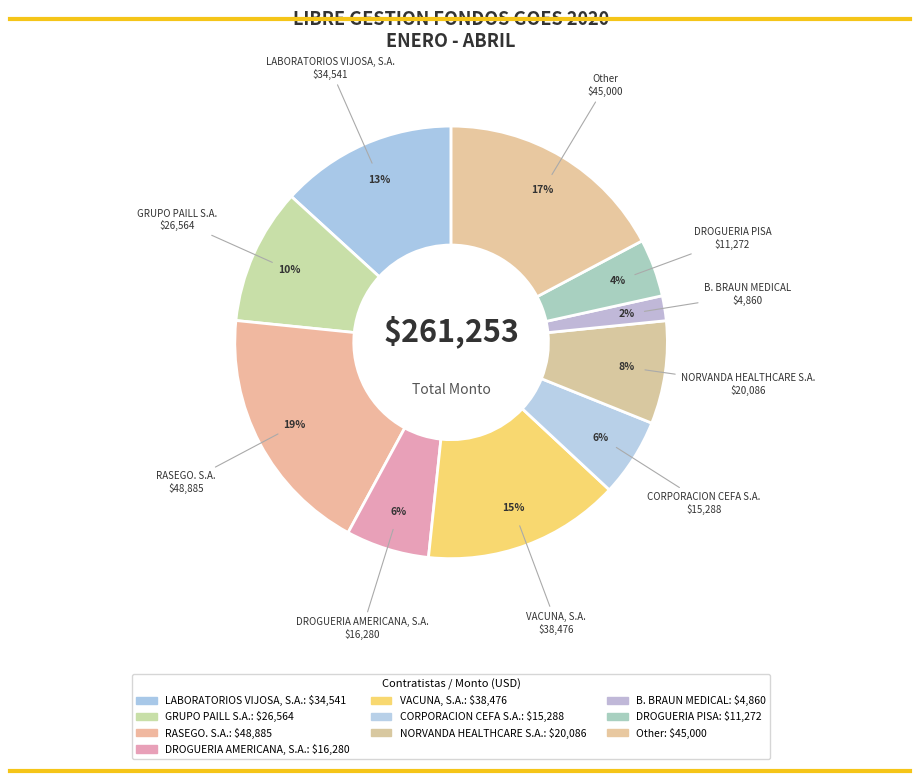

To the nearest percent, what portion does DROGUERIA AMERICANA, S.A. represent?

6%